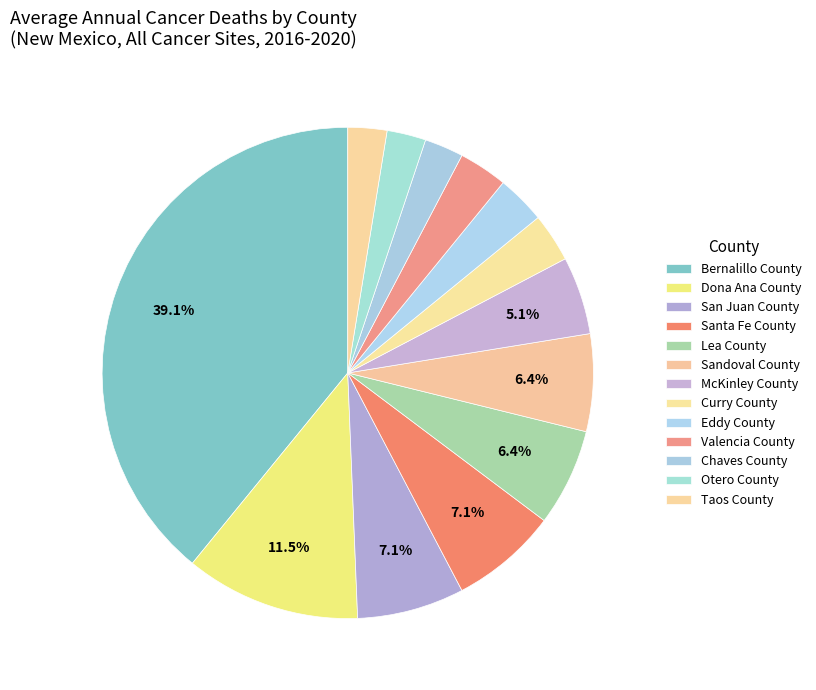

Count the number of slices in the pie.

13